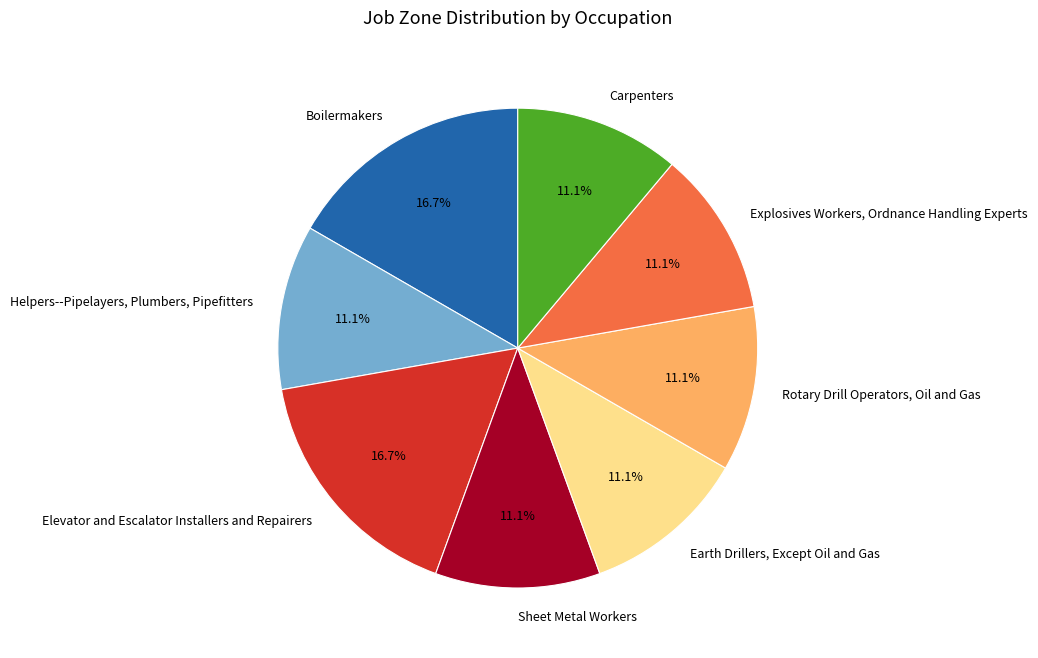

Approximately how many times larger is the value at Elevator and Escalator Installers and Repairers compared to Earth Drillers, Except Oil and Gas?

1.5